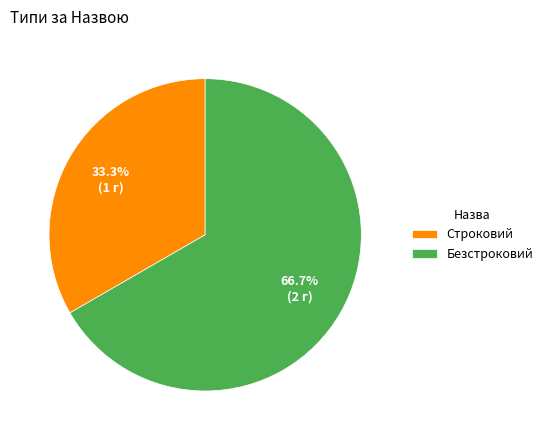

To the nearest percent, what is the difference between the largest and smallest slice percentages?

33%